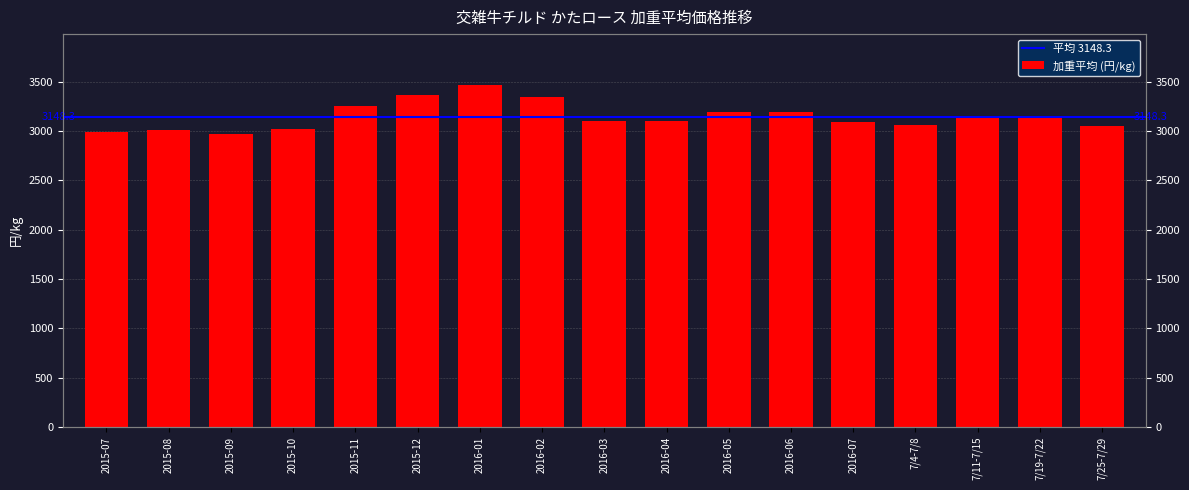

How many data points are less than 3108?

8